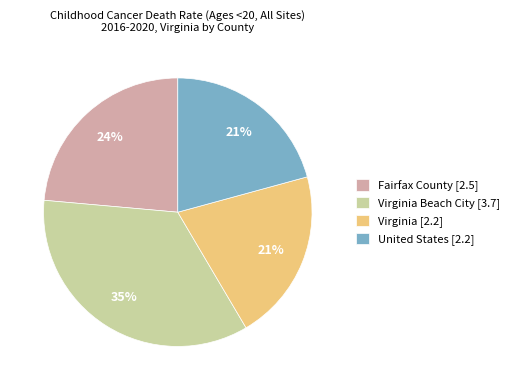

What percentage is the Virginia Beach City [3.7] slice, to the nearest percent?

35%